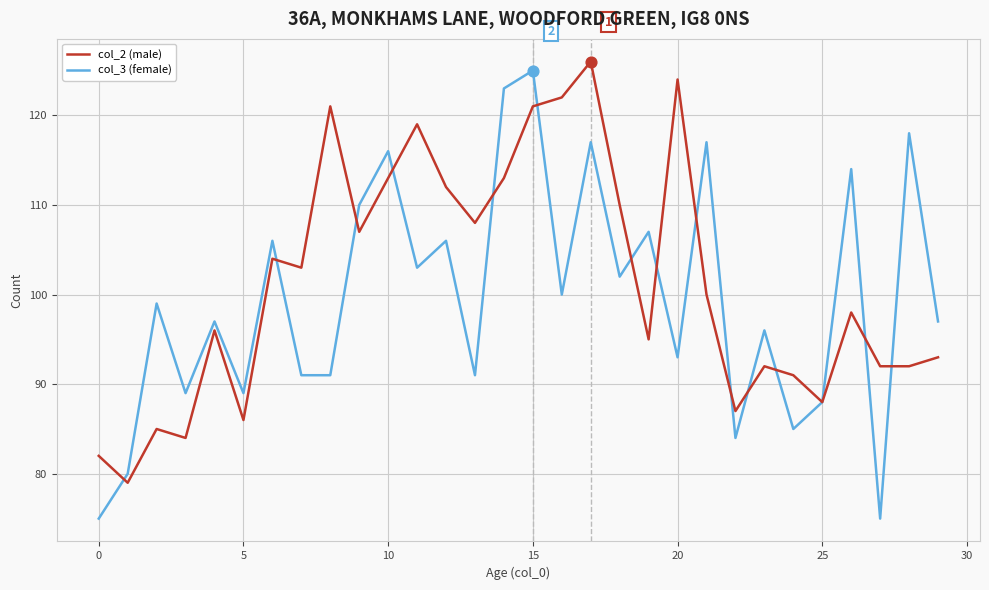

What are all the series names shown in the legend?

col_2 (male), col_3 (female)